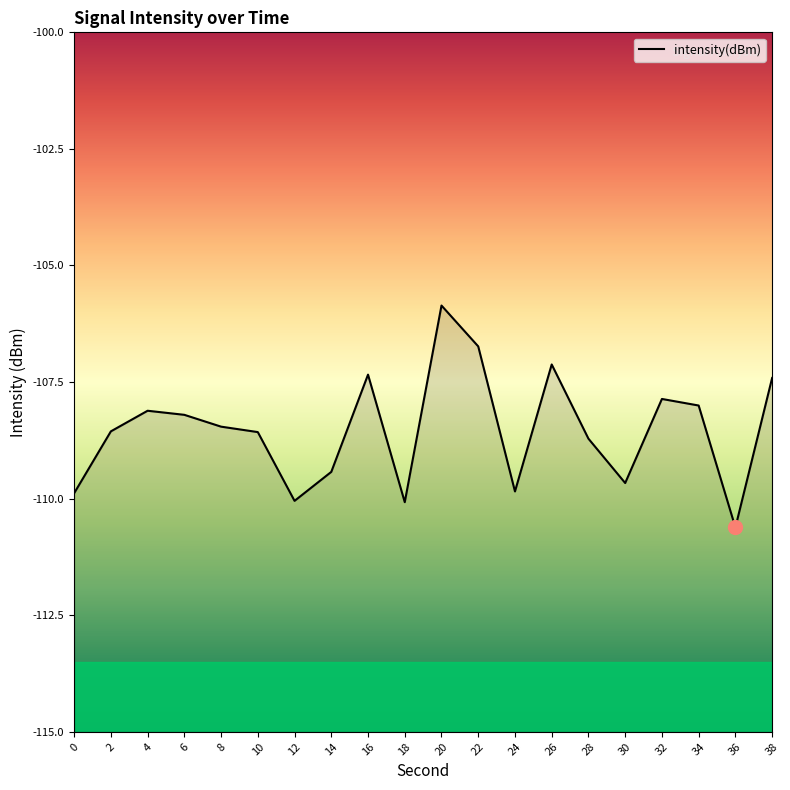

Where is the data nearest to the value -108?

34